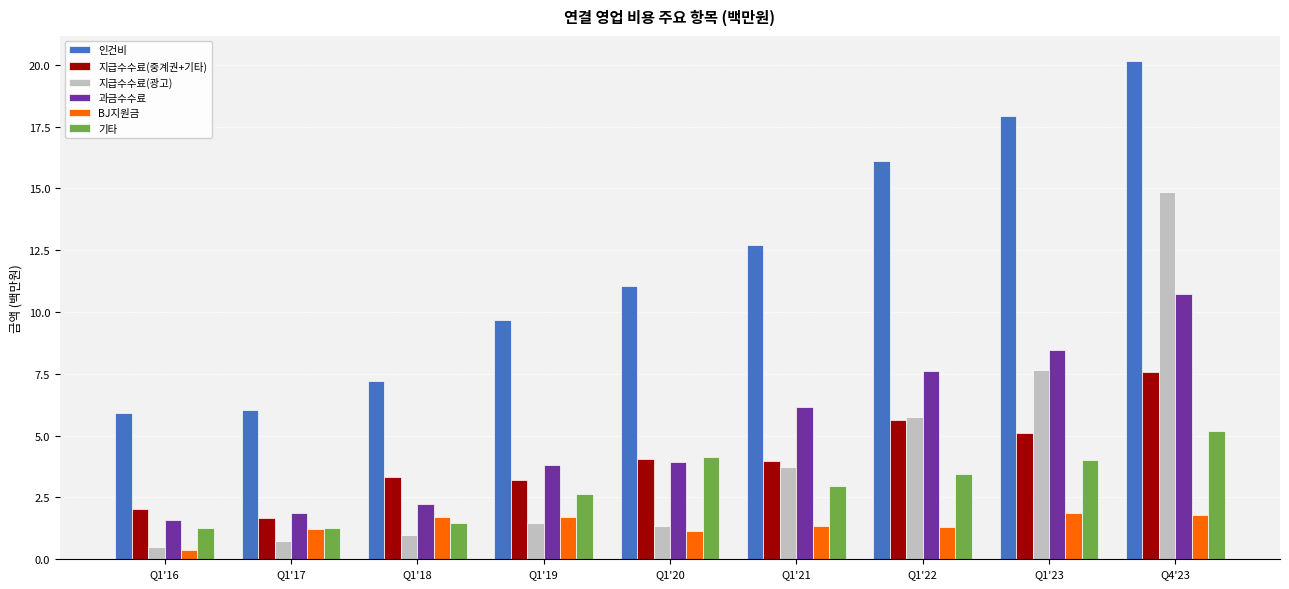

Which series changed the most between Q1'21 and Q4'23?

지급수수료(광고)